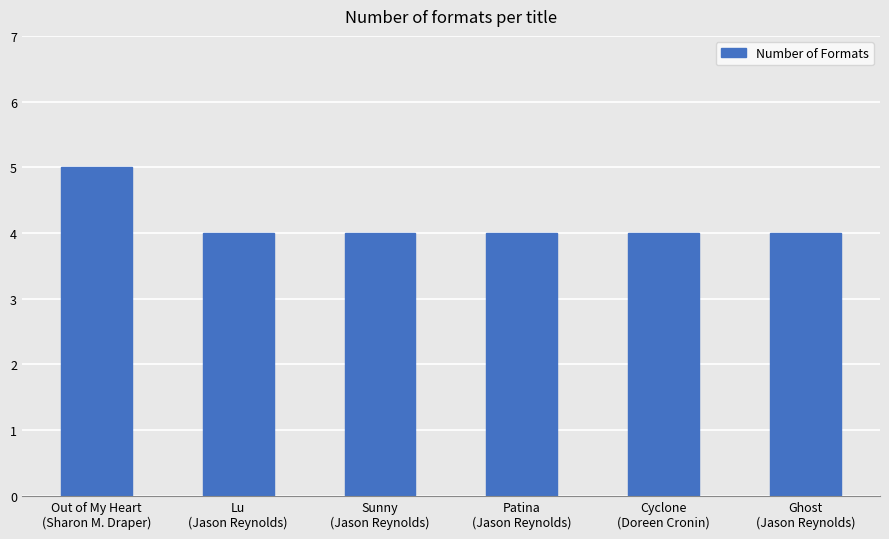

Reading left to right, extract all data points from this chart.

Out of My Heart
(Sharon M. Draper)=5	Lu
(Jason Reynolds)=4	Sunny
(Jason Reynolds)=4	Patina
(Jason Reynolds)=4	Cyclone
(Doreen Cronin)=4	Ghost
(Jason Reynolds)=4